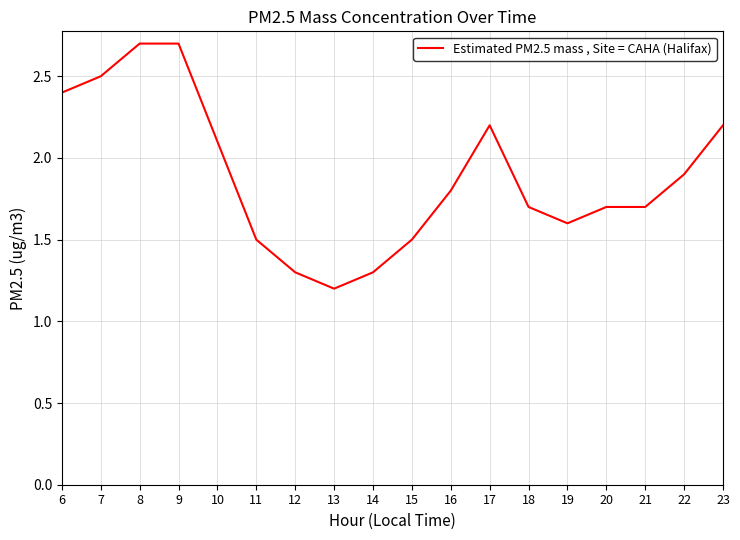

What is the difference between the values at 14 and 10?

0.8